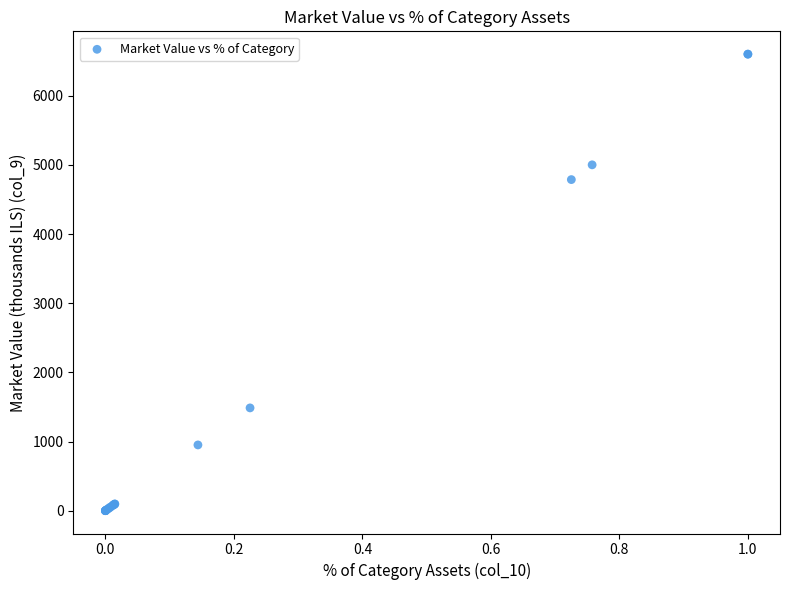

What Y value in the scatter plot is closest to 3300?

4787.0